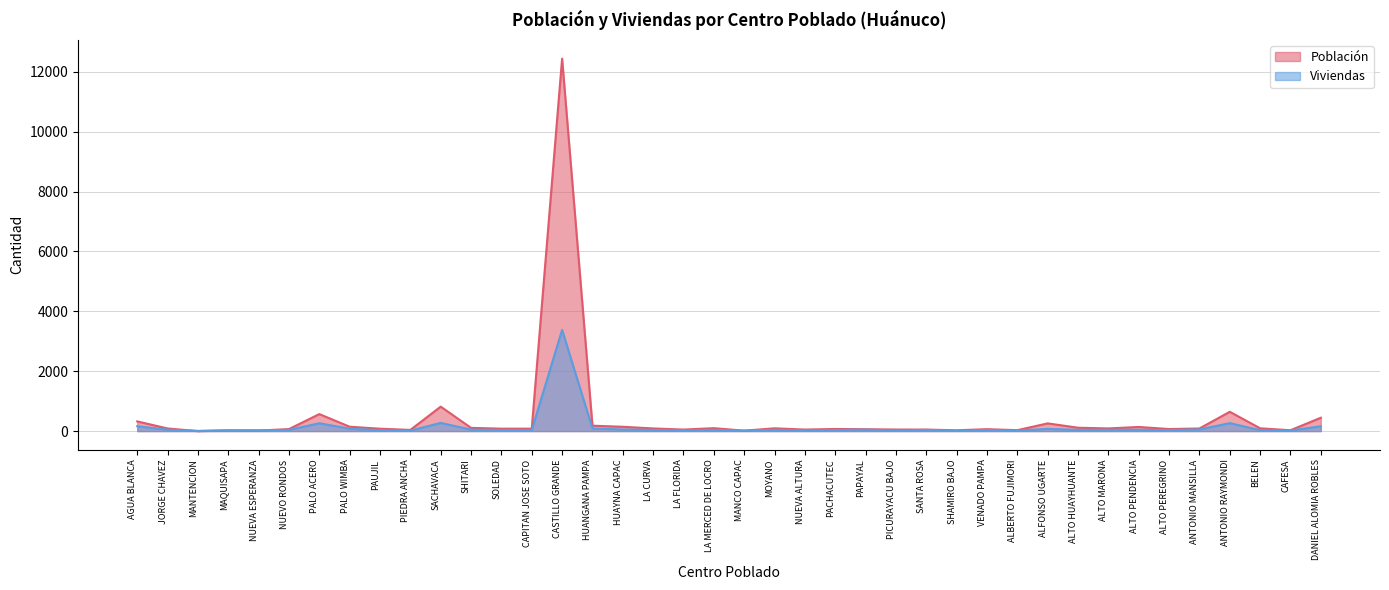

How many positive values does the Población series have?

39